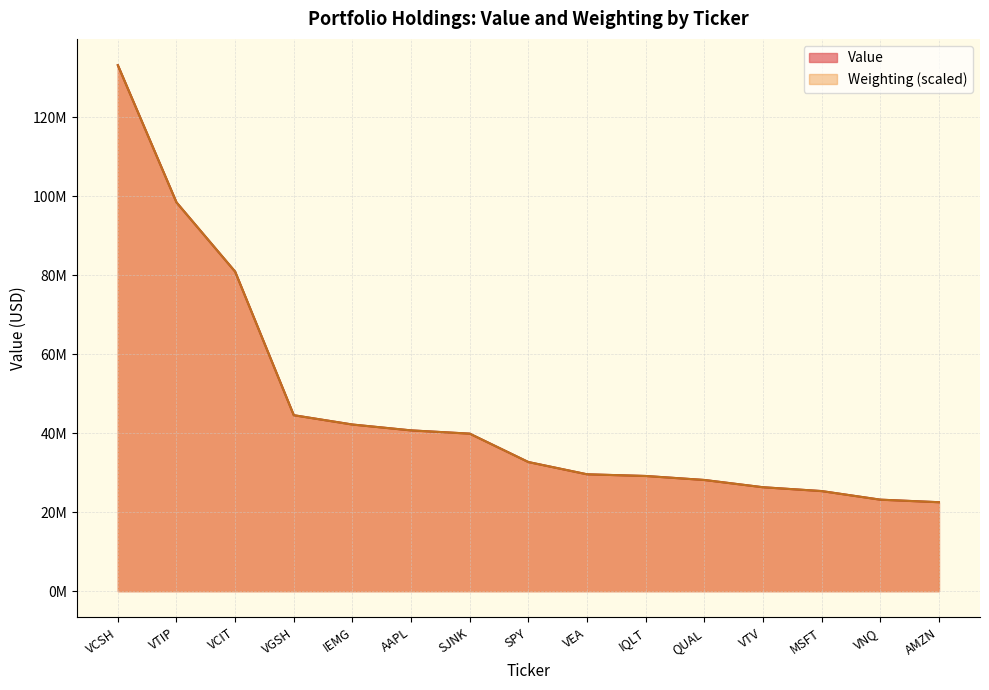

Reading left to right, list all the values displayed in this chart.

Value: VCSH=133146000.0	VTIP=98416000.0	VCIT=80881000.0	VGSH=44534000.0	IEMG=42177000.0	AAPL=40693000.0	SJNK=39868000.0	SPY=32681000.0	VEA=29575000.0	IQLT=29153000.0	QUAL=28140000.0	VTV=26301000.0	MSFT=25328000.0	VNQ=23158000.0	AMZN=22509000.0
Weighting: VCSH=133146000.0	VTIP=98409979.5	VCIT=80884555.3	VGSH=44535041.4	IEMG=42173831.5	AAPL=40691516.5	SJNK=39865093.0	SPY=32676520.8	VEA=29580712.3	IQLT=29147823.8	QUAL=28137750.7	VTV=26301254.2	MSFT=25330534.6	VNQ=23152974.4	AMZN=22510200.6